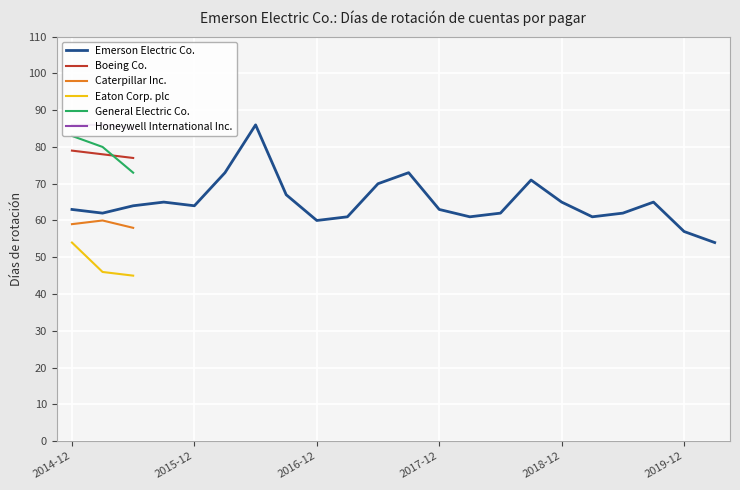

How many data points in Boeing Co. are less than 78?

1